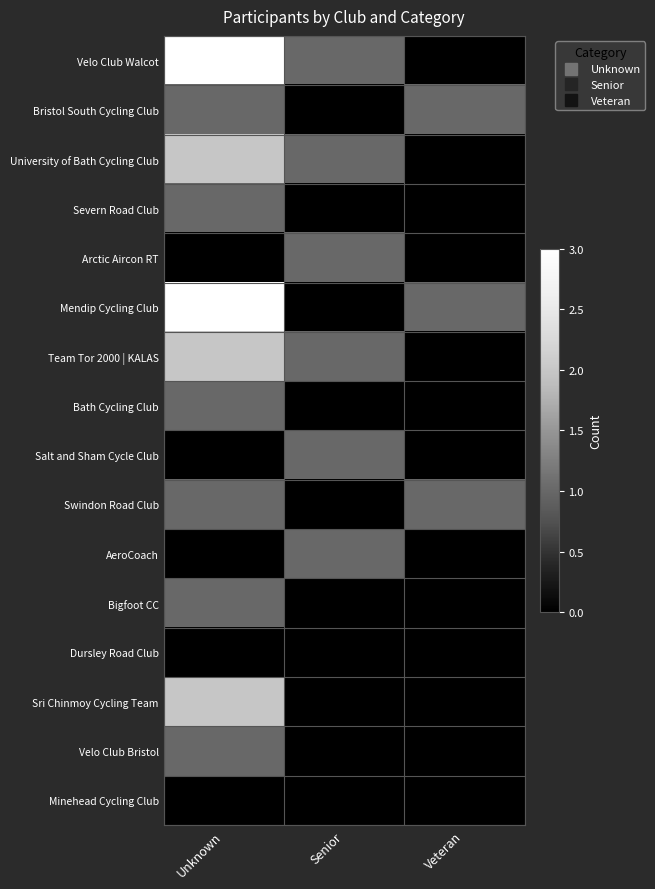

Rank the series at Senior from lowest to highest value.

Bristol South Cycling Club, Severn Road Club, Mendip Cycling Club, Bath Cycling Club, Swindon Road Club, Bigfoot CC, Dursley Road Club, Sri Chinmoy Cycling Team, Velo Club Bristol, Minehead Cycling Club, Velo Club Walcot, University of Bath Cycling Club, Arctic Aircon RT, Team Tor 2000 | KALAS, Salt and Sham Cycle Club, AeroCoach